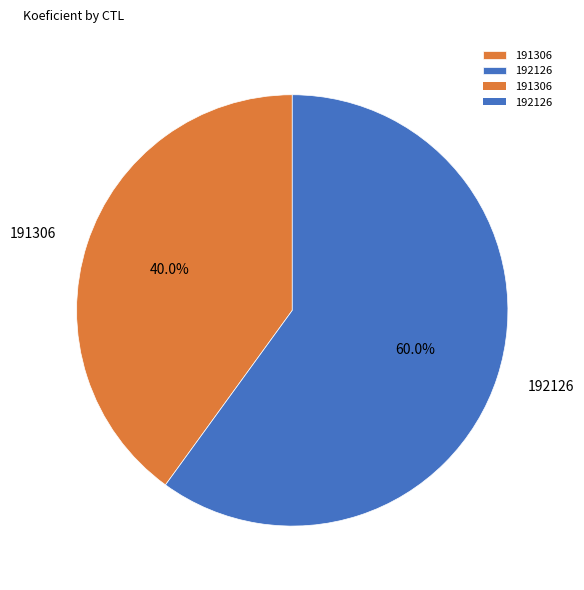

Which slice is the largest?

192126